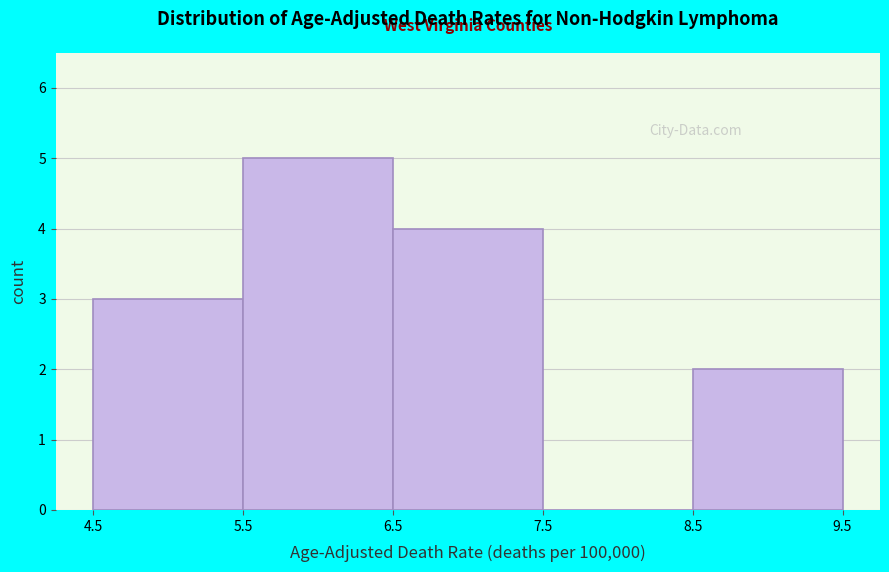

Reading left to right, transcribe this chart: for each bar, give the range it covers on the x-axis and its height. The values are not printed on the chart, so give them approximately, as read against the axis.

4.5 to 5.5: 3
5.5 to 6.5: 5
6.5 to 7.5: 4
7.5 to 8.5: 0
8.5 to 9.5: 2